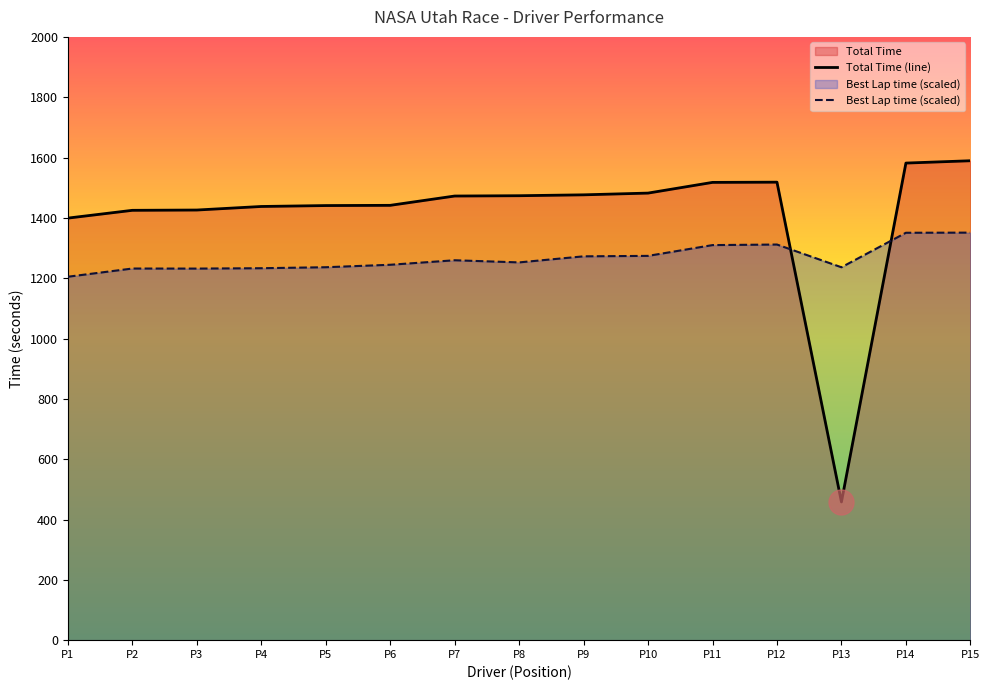

What is the value of the Best Lap time (scaled) point at the 15th from the left?

1351.1